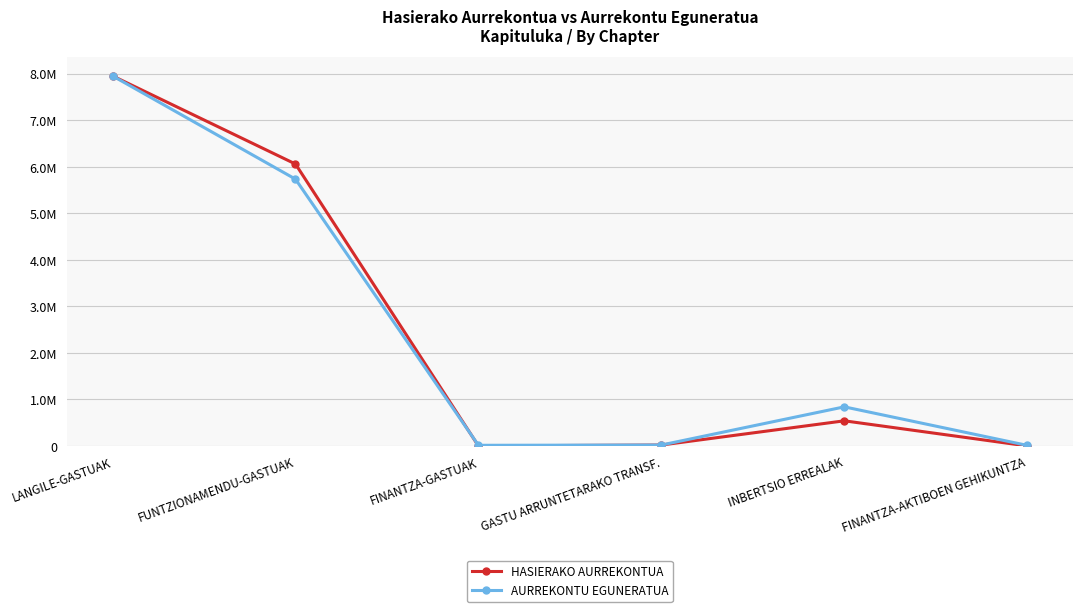

True or false: AURREKONTU EGUNERATUA has a value of 494926 at INBERTSIO ERREALAK.

False